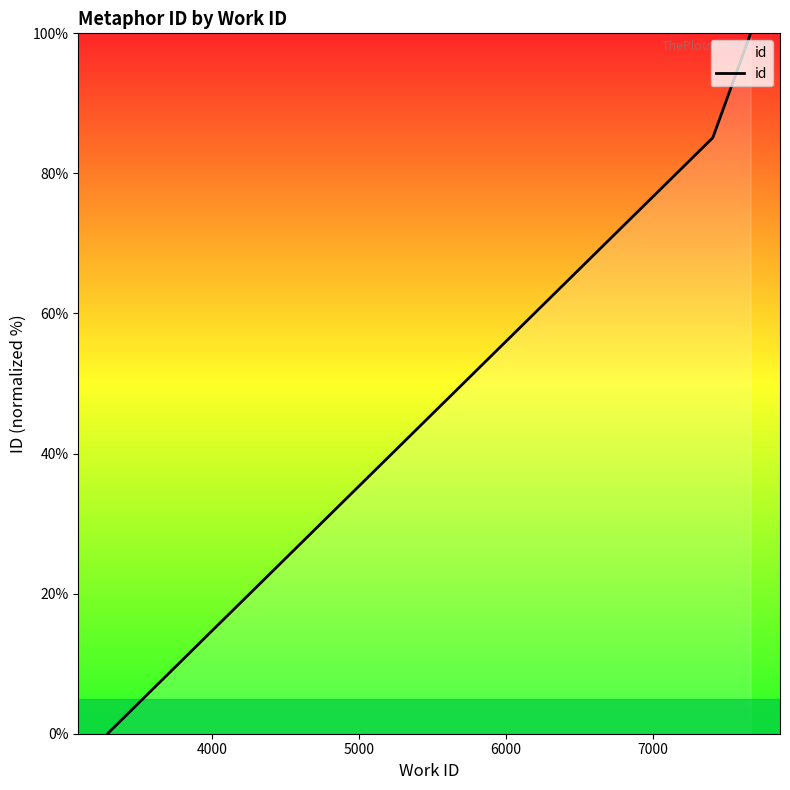

True or false: there are more than 2 points higher than both neighbors.

False